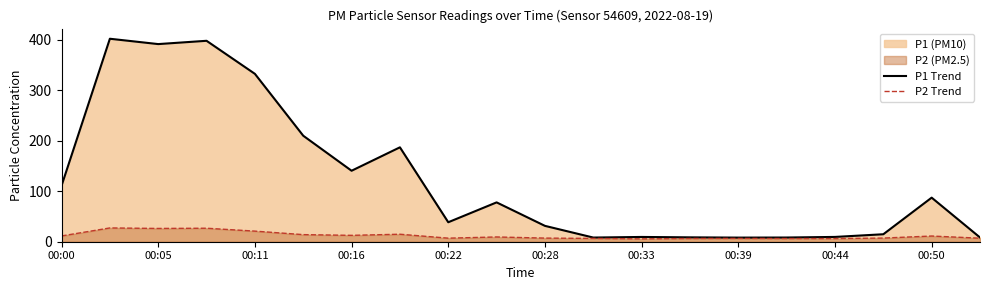

What is the smallest value displayed?

5.7